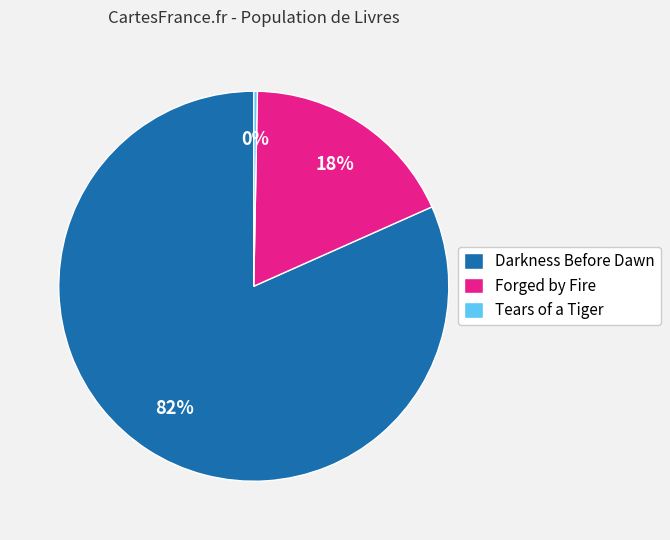

Which slice is the largest?

Darkness Before Dawn